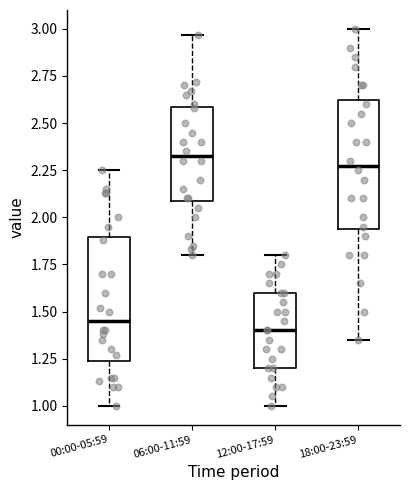

Reading left to right, transcribe this box plot: for each box, give where its median line is, the range the box spans, and where its two whiskers end, as read against the y-axis. The values are not printed on the chart, so give them approximately, as read against the axis.

00:00-05:59: median 1.45, box 1.25 to 1.90, whiskers 1.00 to 2.25
06:00-11:59: median 2.35, box 2.10 to 2.60, whiskers 1.80 to 2.95
12:00-17:59: median 1.40, box 1.20 to 1.60, whiskers 1.00 to 1.80
18:00-23:59: median 2.30, box 1.95 to 2.65, whiskers 1.35 to 3.00